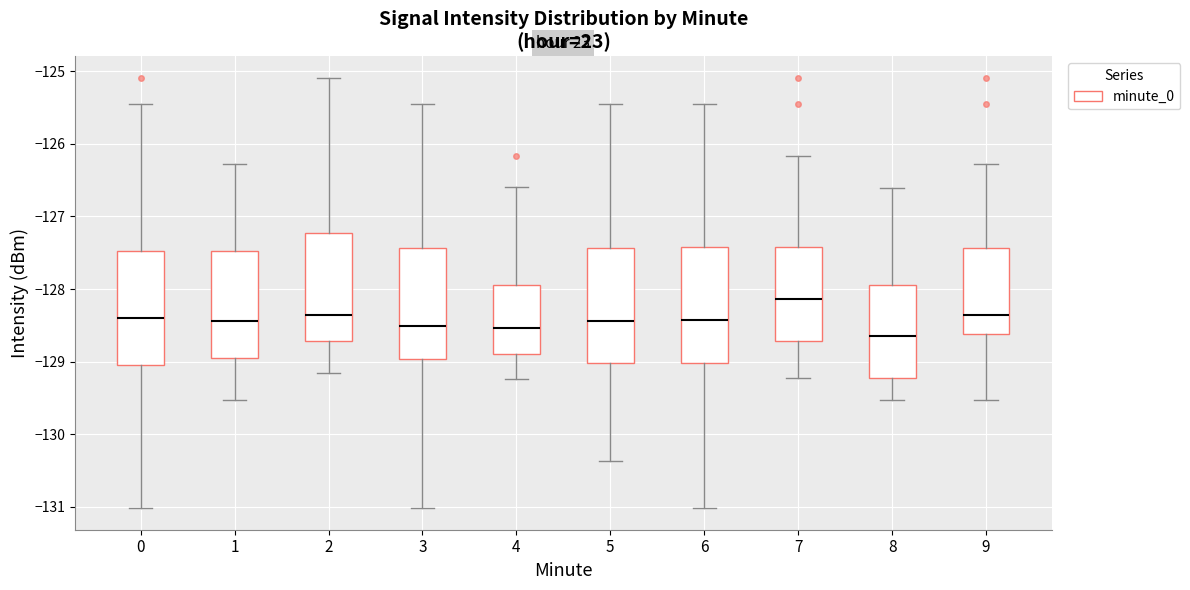

Reading left to right, transcribe this box plot: for each box, give where its median line is, the range the box spans, and where its two whiskers end, as read against the y-axis. The values are not printed on the chart, so give them approximately, as read against the axis.

0: median -128.4, box -129.0 to -127.5, whiskers -131.0 to -125.4
1: median -128.4, box -128.9 to -127.5, whiskers -129.5 to -126.3
2: median -128.4, box -128.7 to -127.2, whiskers -129.2 to -125.1
3: median -128.5, box -129.0 to -127.4, whiskers -131.0 to -125.4
4: median -128.5, box -128.9 to -127.9, whiskers -129.2 to -126.6
5: median -128.4, box -129.0 to -127.4, whiskers -130.4 to -125.4
6: median -128.4, box -129.0 to -127.4, whiskers -131.0 to -125.4
7: median -128.1, box -128.7 to -127.4, whiskers -129.2 to -126.2
8: median -128.6, box -129.2 to -127.9, whiskers -129.5 to -126.6
9: median -128.4, box -128.6 to -127.4, whiskers -129.5 to -126.3